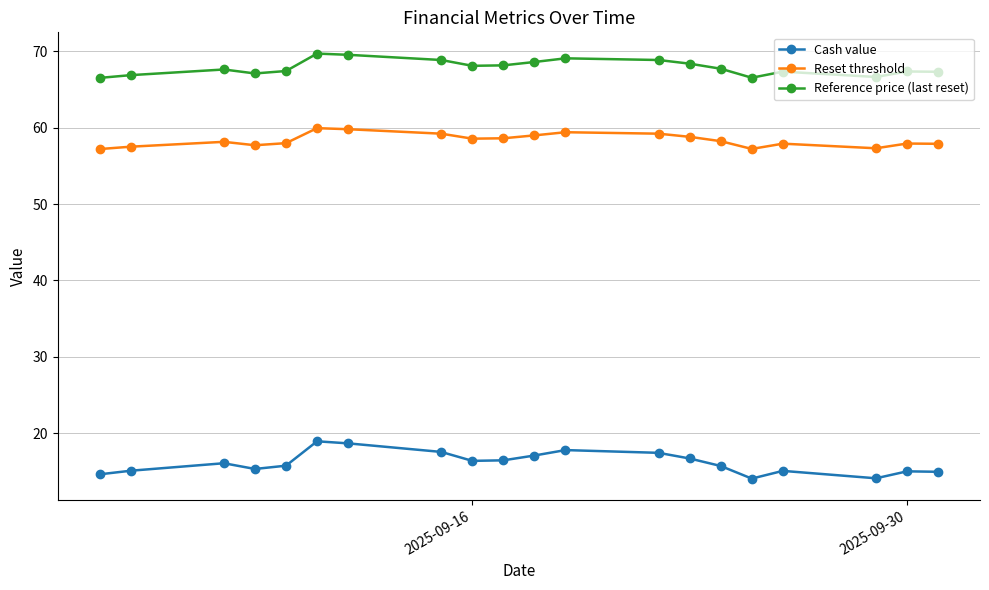

Which series has the widest spread of values?

Cash value